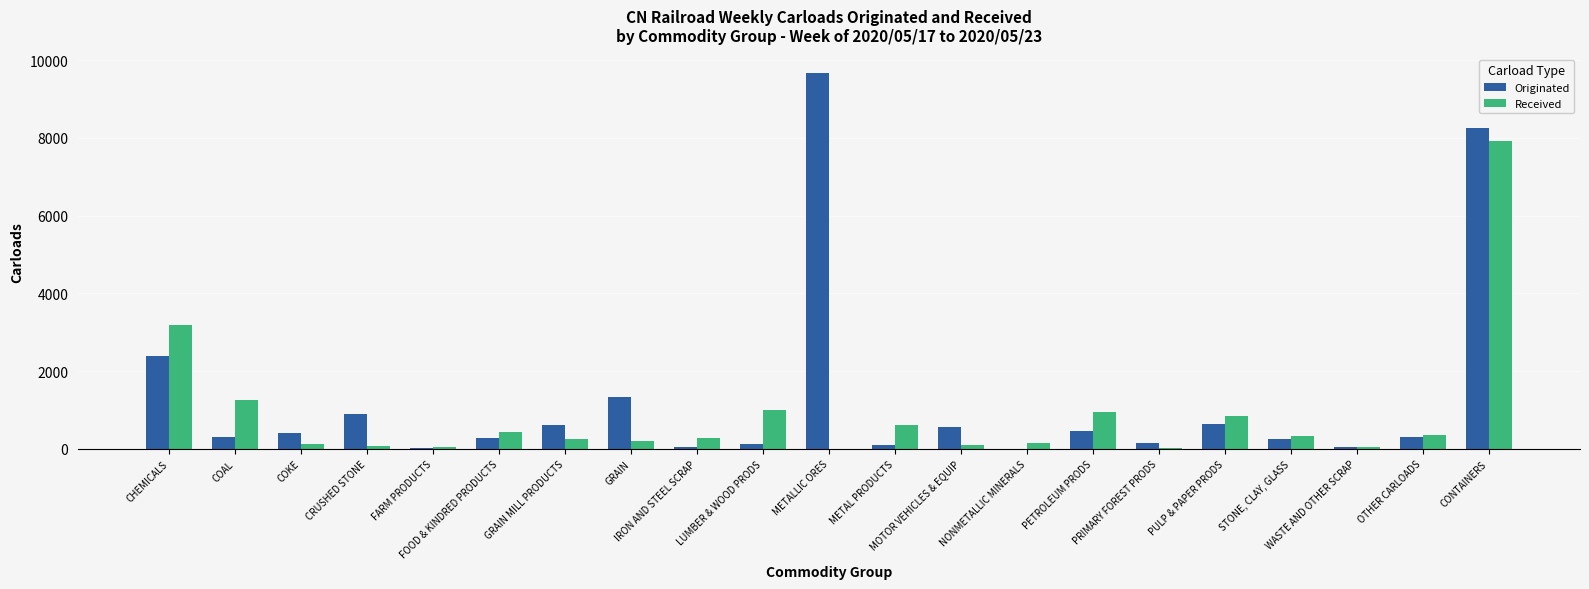

What is the sum of all Originated values?

26848